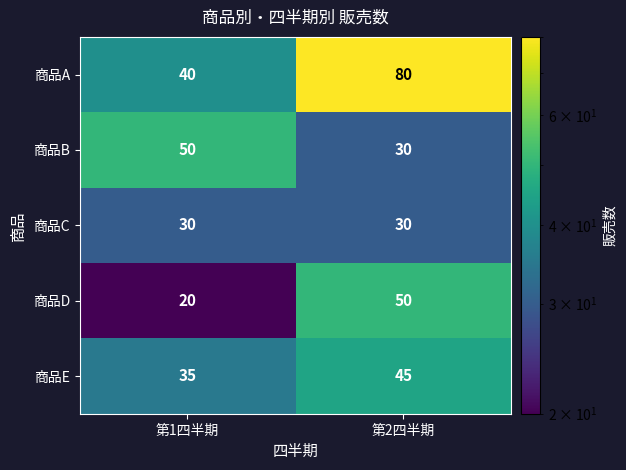

Which series has the widest spread of values?

商品A